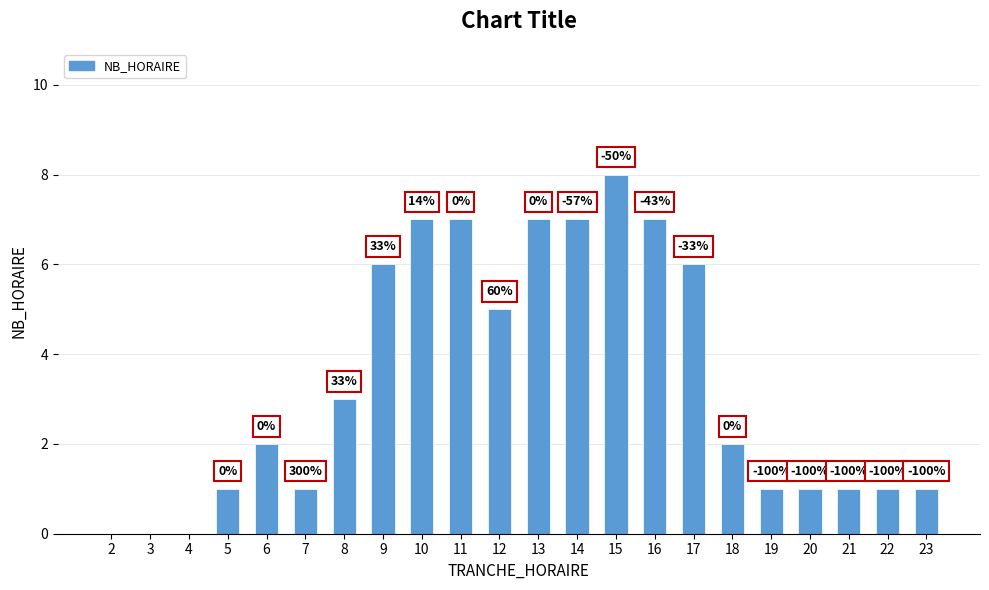

The value at 7 is 1. True or false?

True